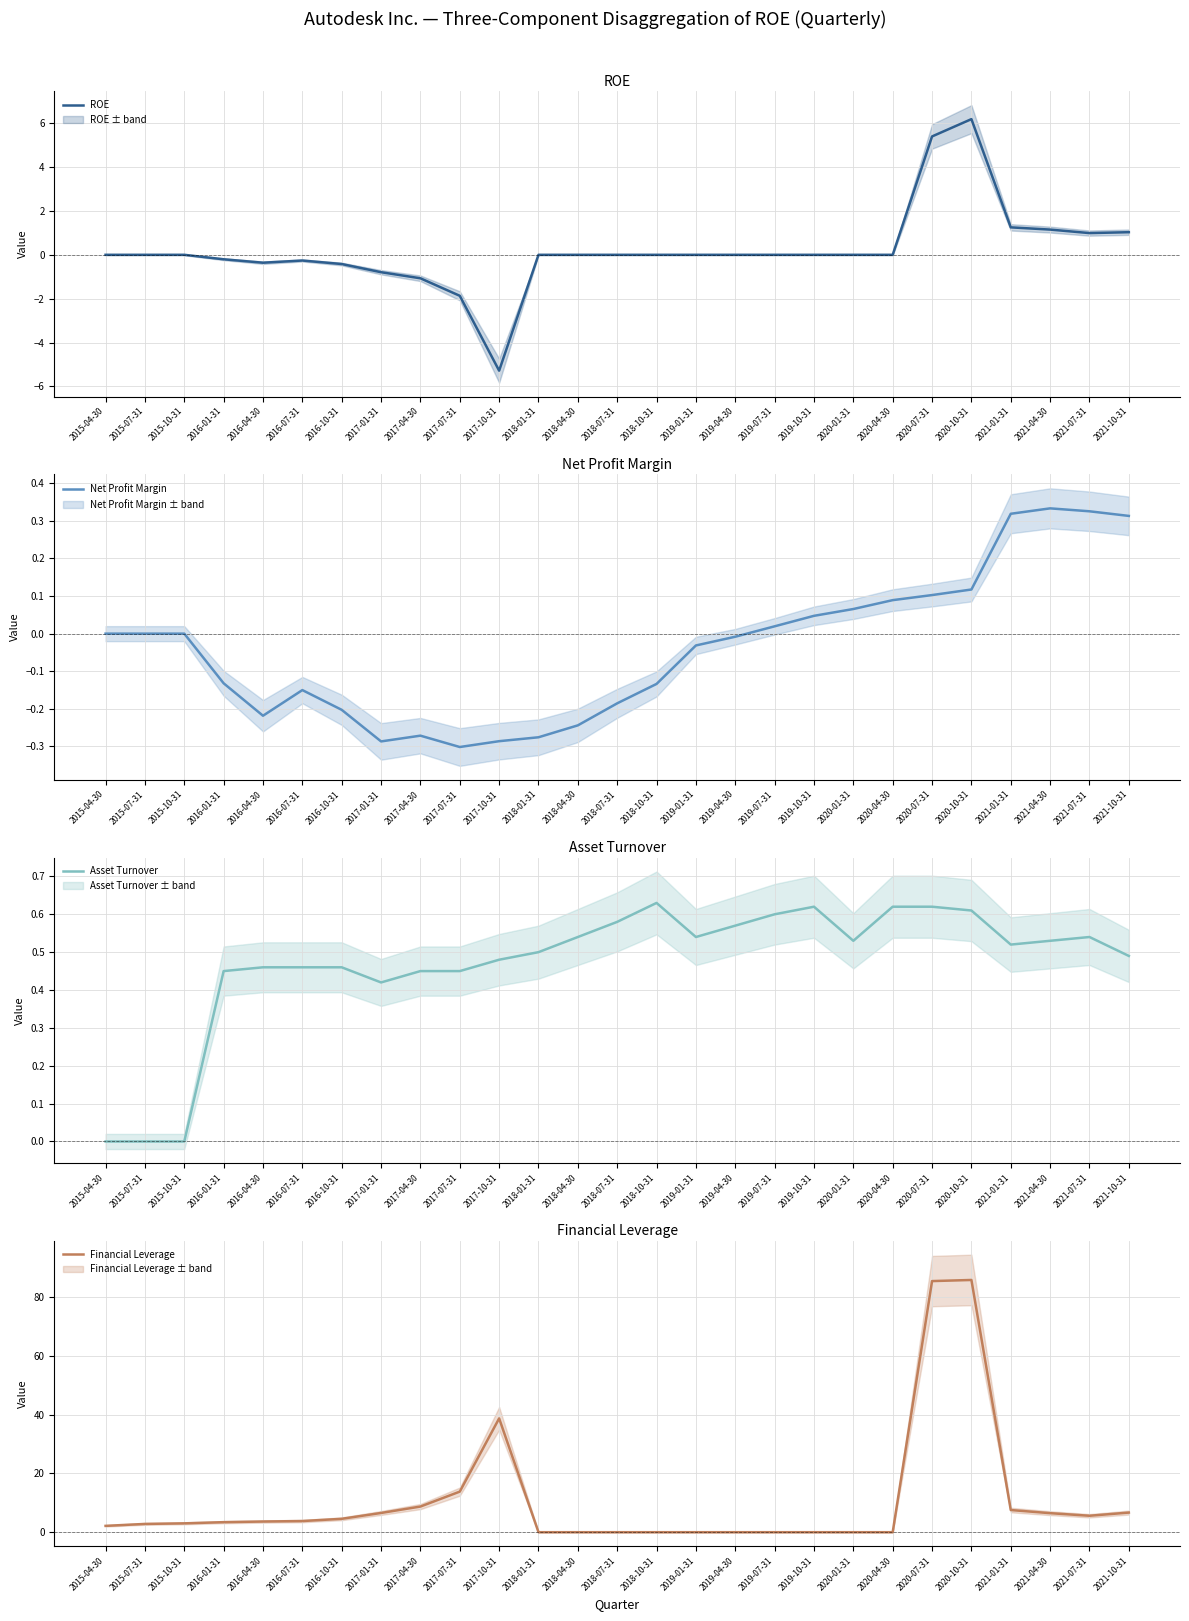

What is the difference between the second highest and second lowest values in the Net Profit Margin series?

0.6